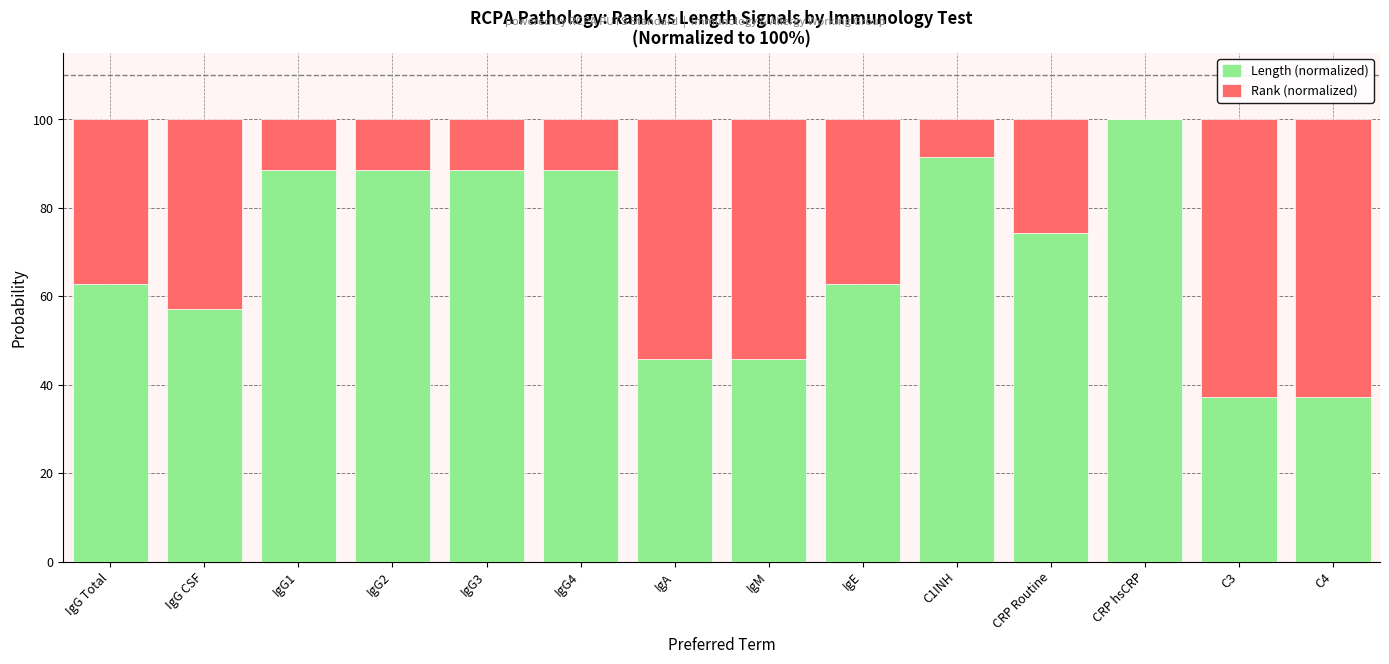

What is the maximum value for Length (normalized)?

100.0